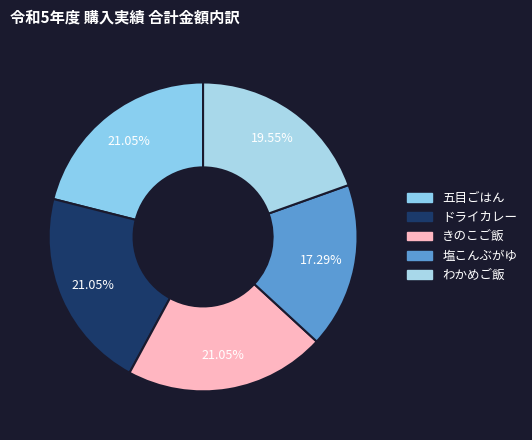

True or false: わかめご飯 accounts for 20% of the total.

True